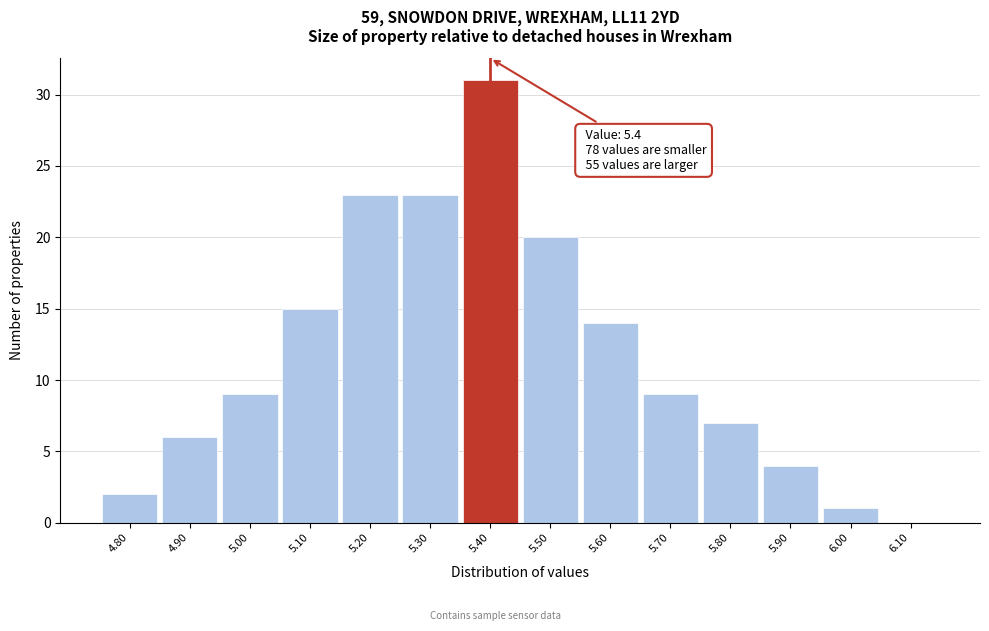

Over which range of the x-axis is the bar tallest?

5.35 to 5.45